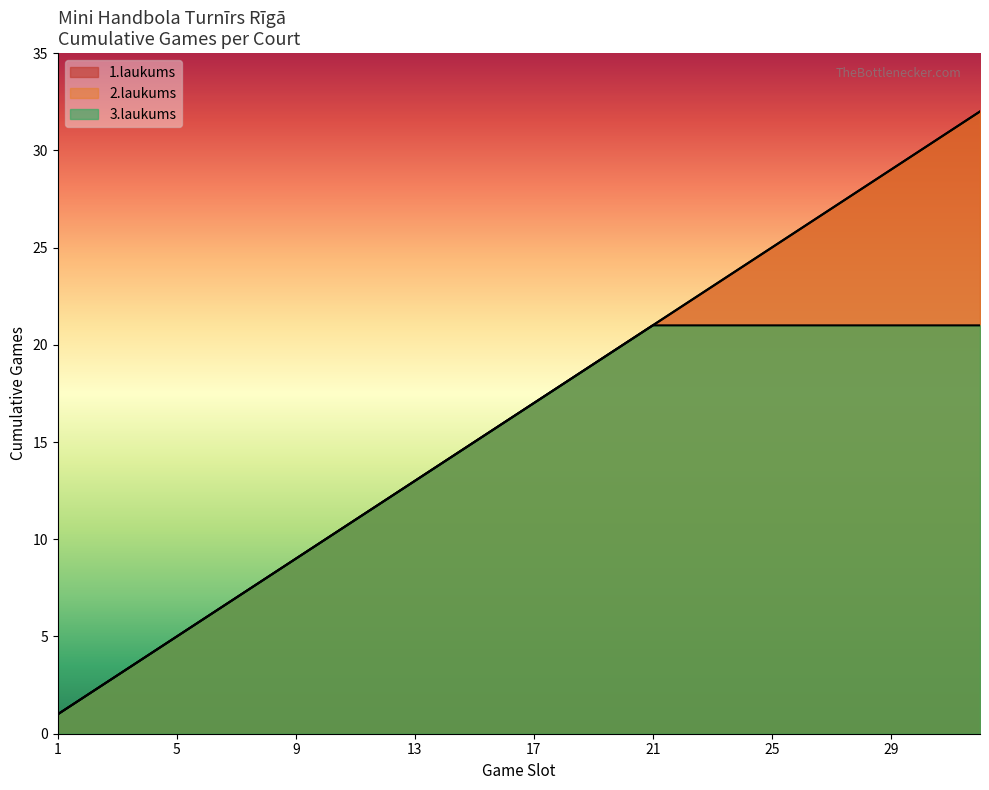

At how many categories does at least one series exceed 24?

8